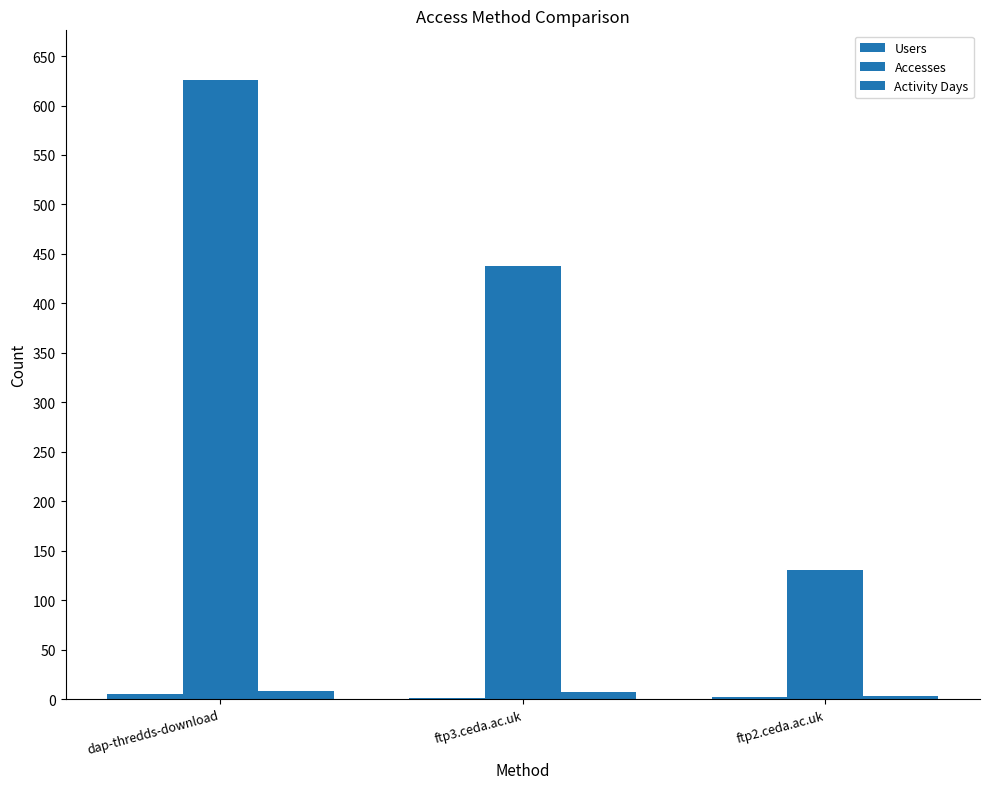

Are the bars horizontal?

No